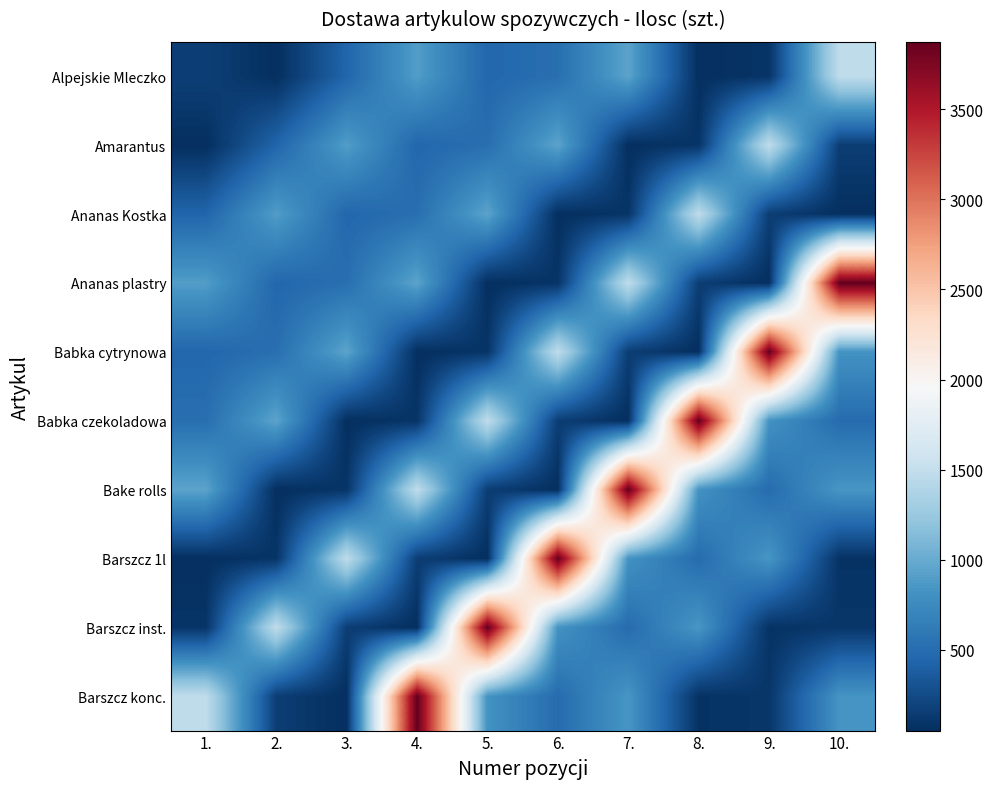

At which category is the sum across all series the highest?

7.